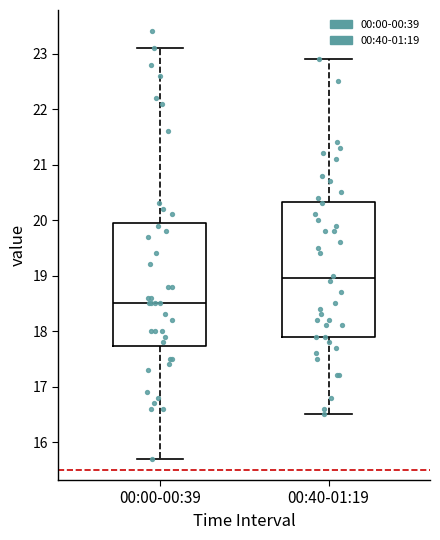

Where does the upper whisker of the box for 00:40-01:19 end on the y-axis? The values are not printed on the chart, so give them approximately, as read against the axis.

22.9